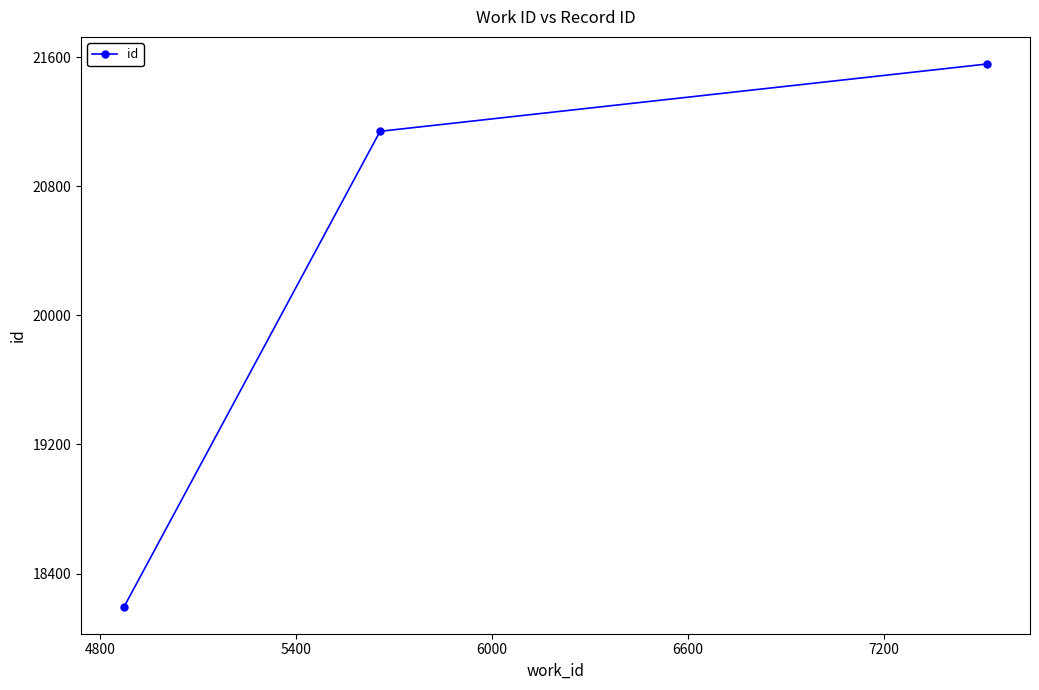

Reading left to right, transcribe all the data shown in this chart.

18195	21140	21557